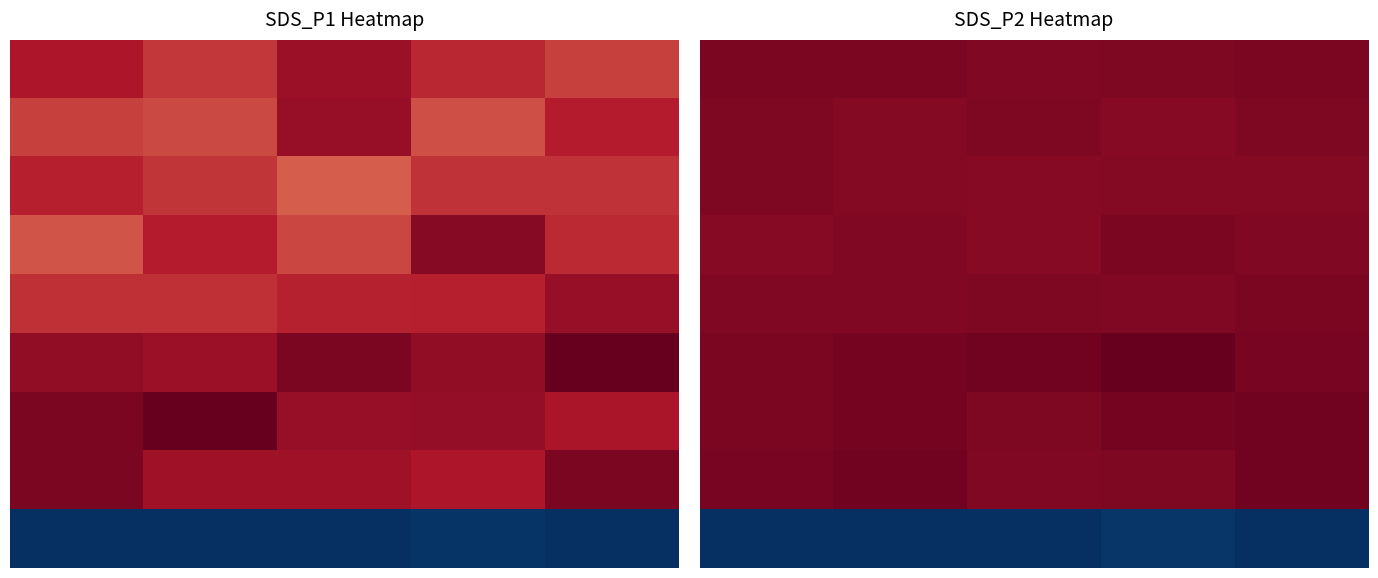

What is the minimum value for 5?

4.0